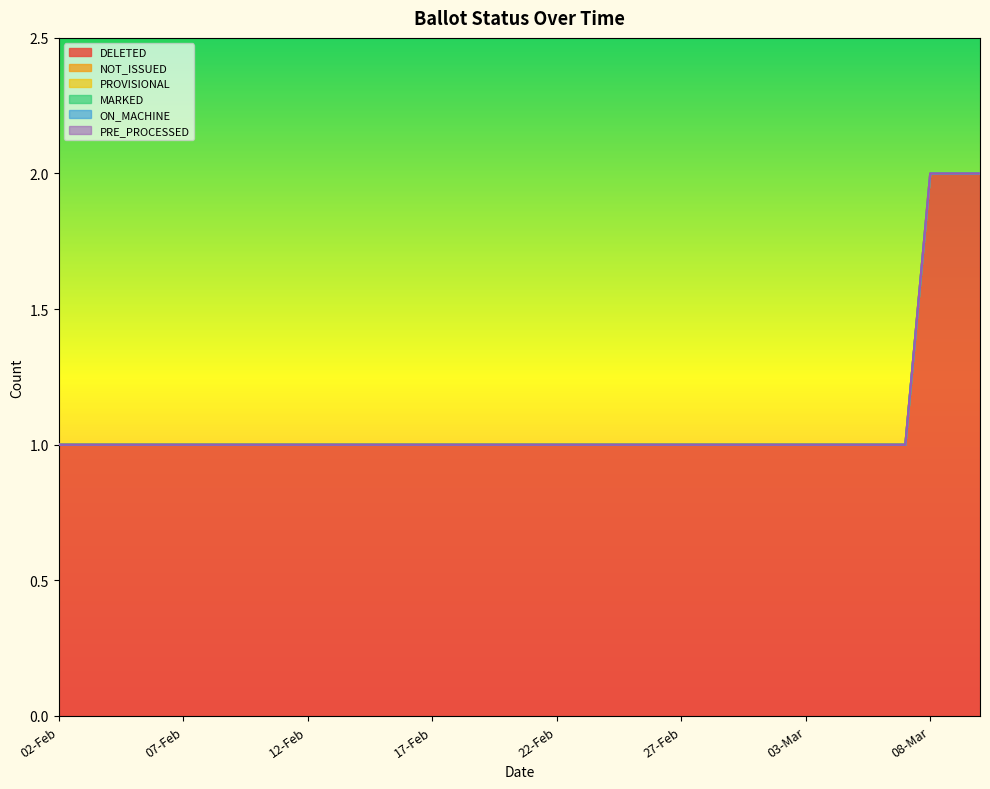

Rank the series at 05-Feb from highest to lowest value.

DELETED, NOT_ISSUED, PROVISIONAL, MARKED, ON_MACHINE, PRE_PROCESSED